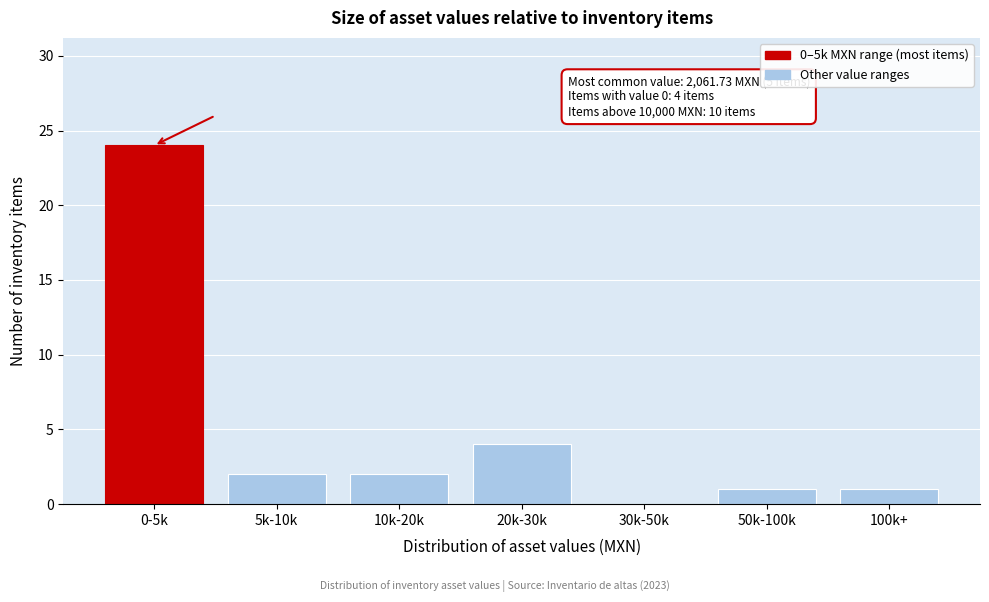

Reading left to right, transcribe all the data shown in this chart.

0-5k=24	5k-10k=2	10k-20k=2	20k-30k=4	30k-50k=0	50k-100k=1	100k+=1